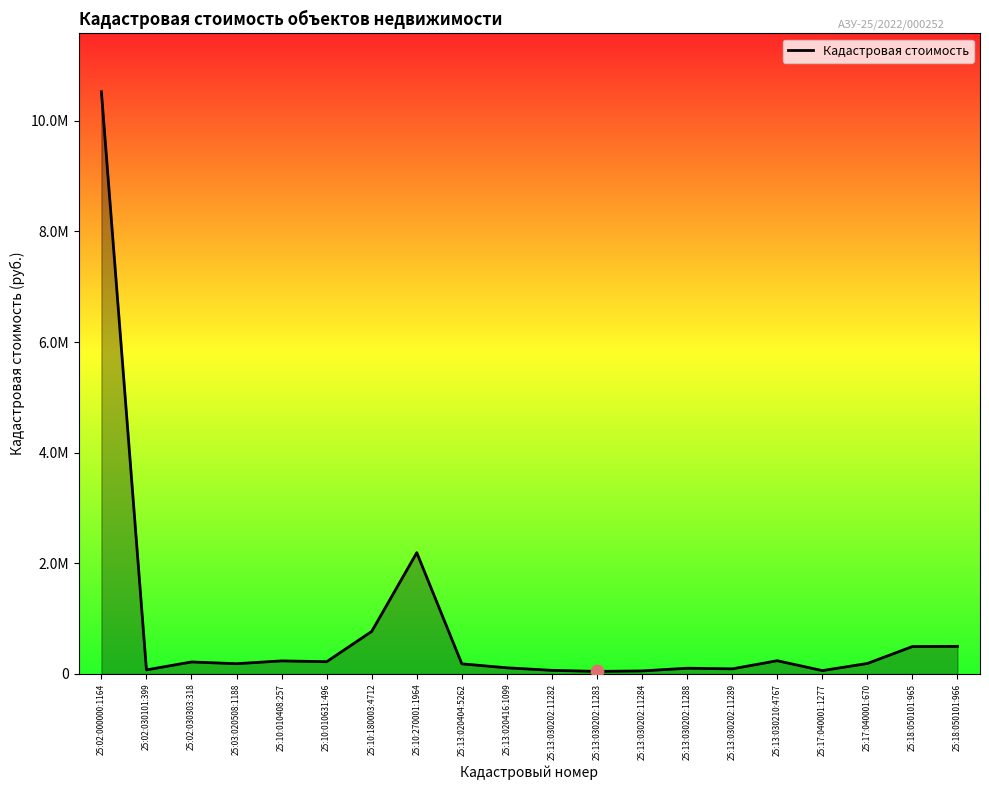

Between 25:13:030202:11284 and 25:13:020416:1099, which is larger?

25:13:020416:1099